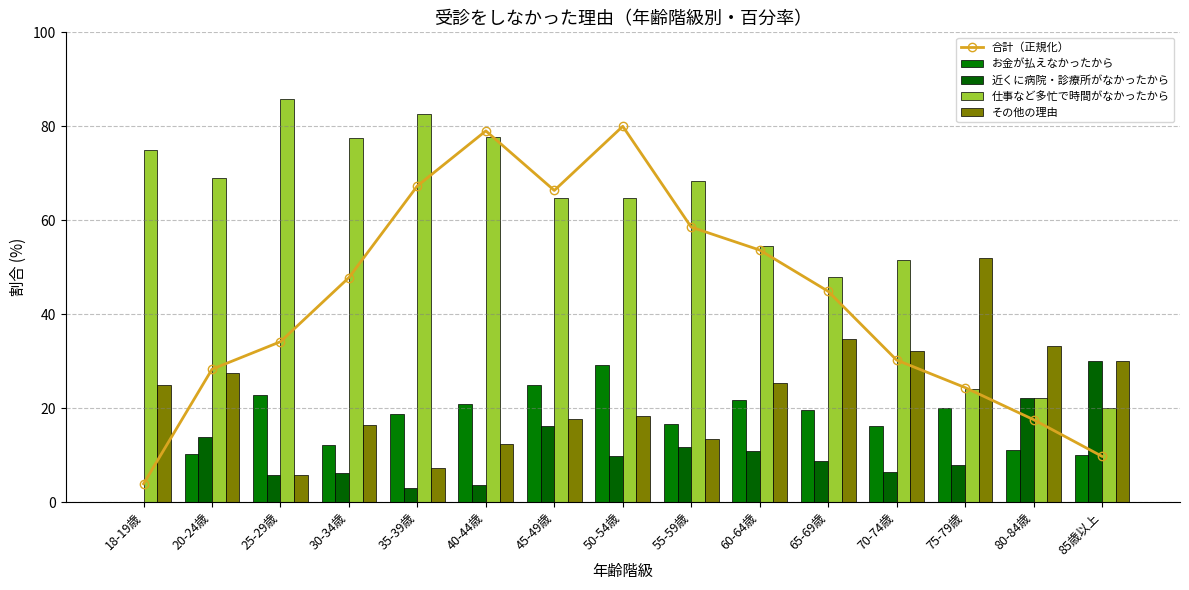

What is the label of the 11th bar from the right?

35-39歳